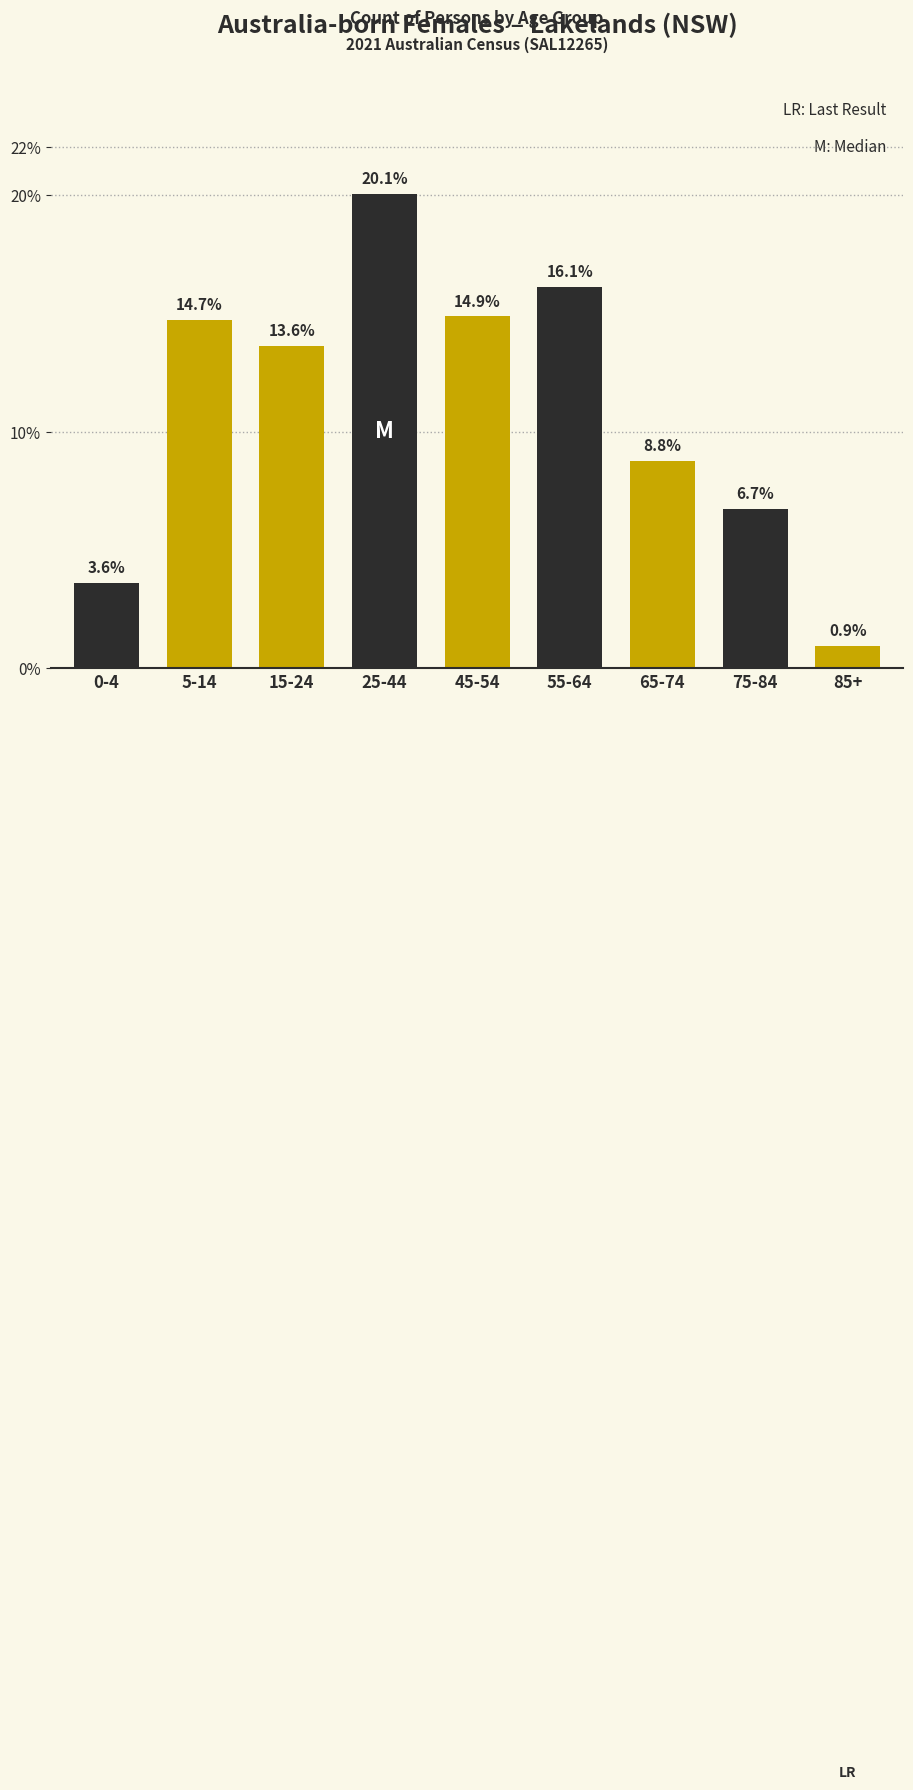

Reading left to right, what are all the values shown in this chart?

3.6	14.7	13.6	20.1	14.9	16.1	8.8	6.7	0.9